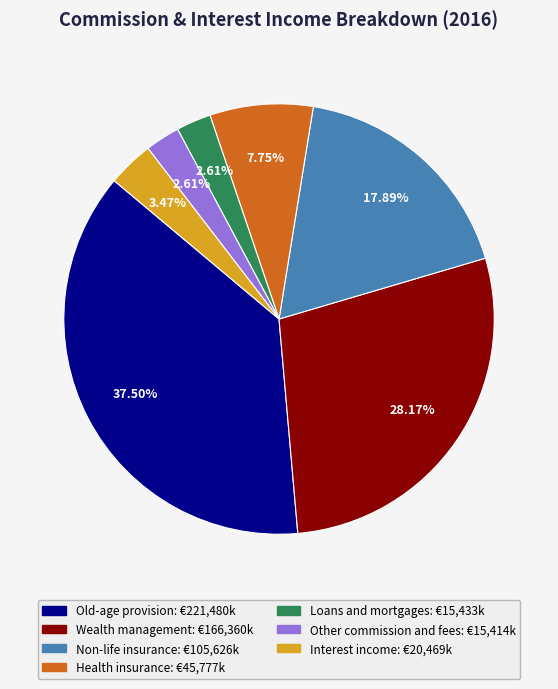

Is the sum of Wealth management and Health insurance greater than half?

No